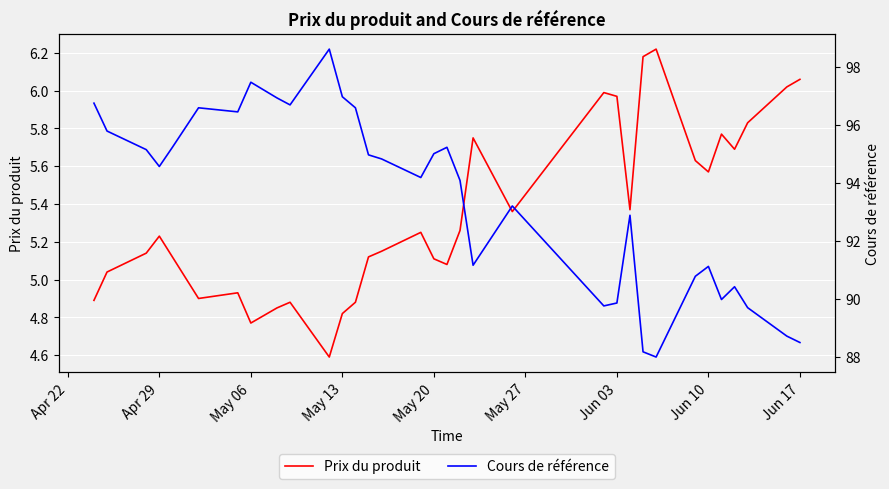

How many values in the Cours de référence series are below 94?

14